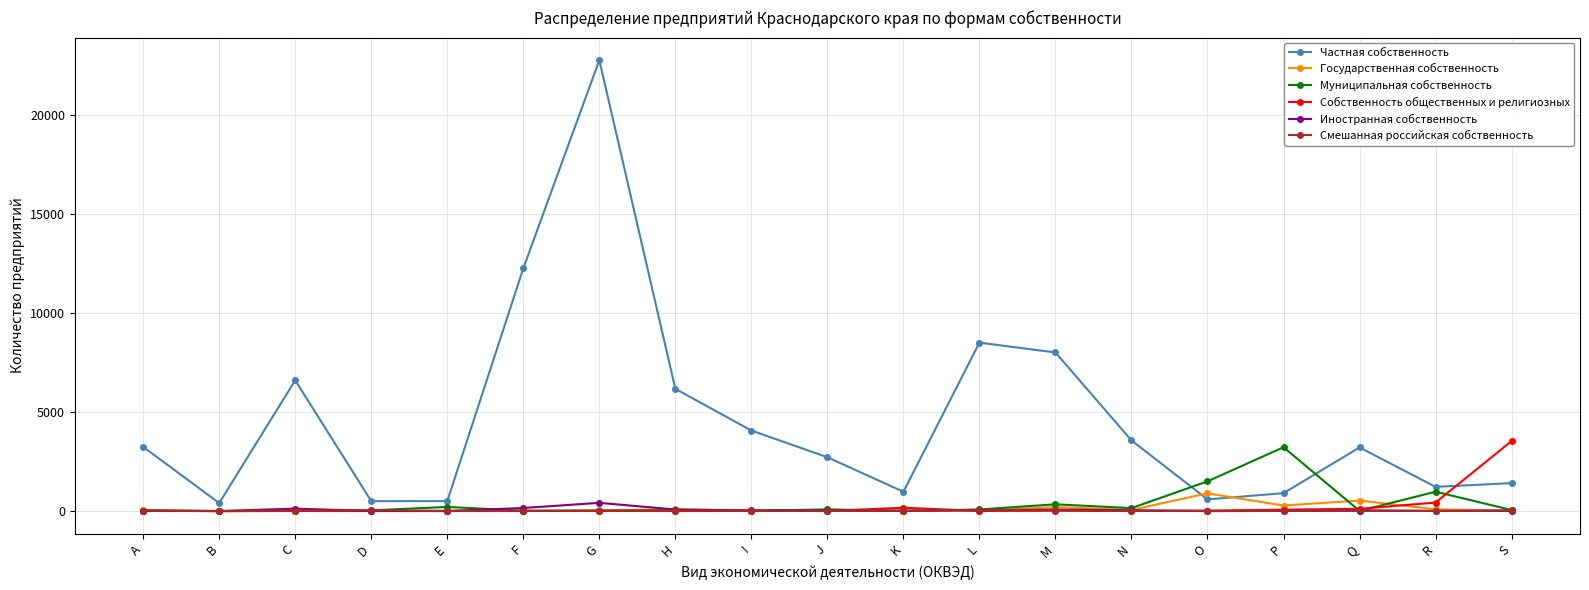

What is the difference between the second highest and second lowest values in the Государственная собственность series?

526